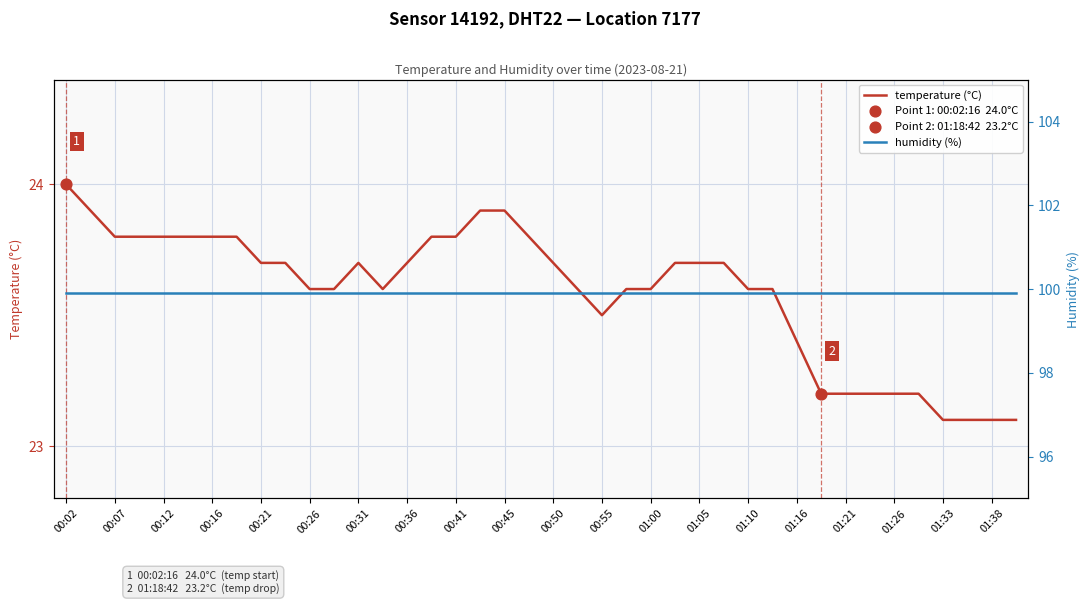

What are all the series names shown in the legend?

temperature (°C), humidity (%)